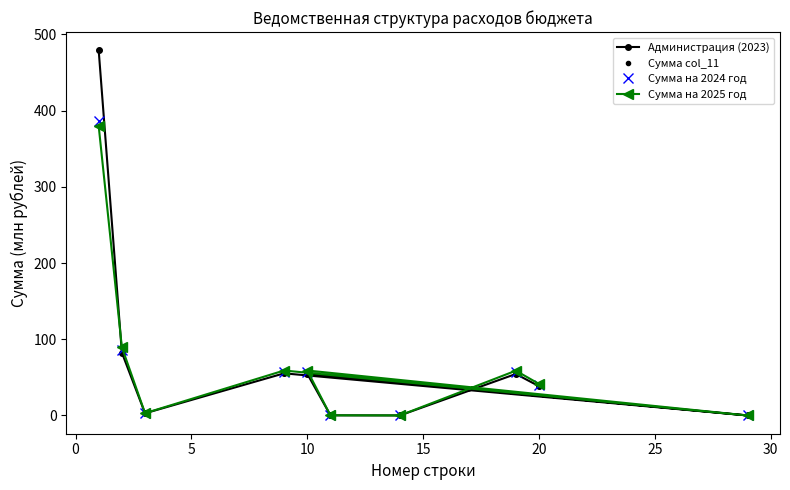

What is the value of the Администрация (2023) point at the 7th from the left?

0.2